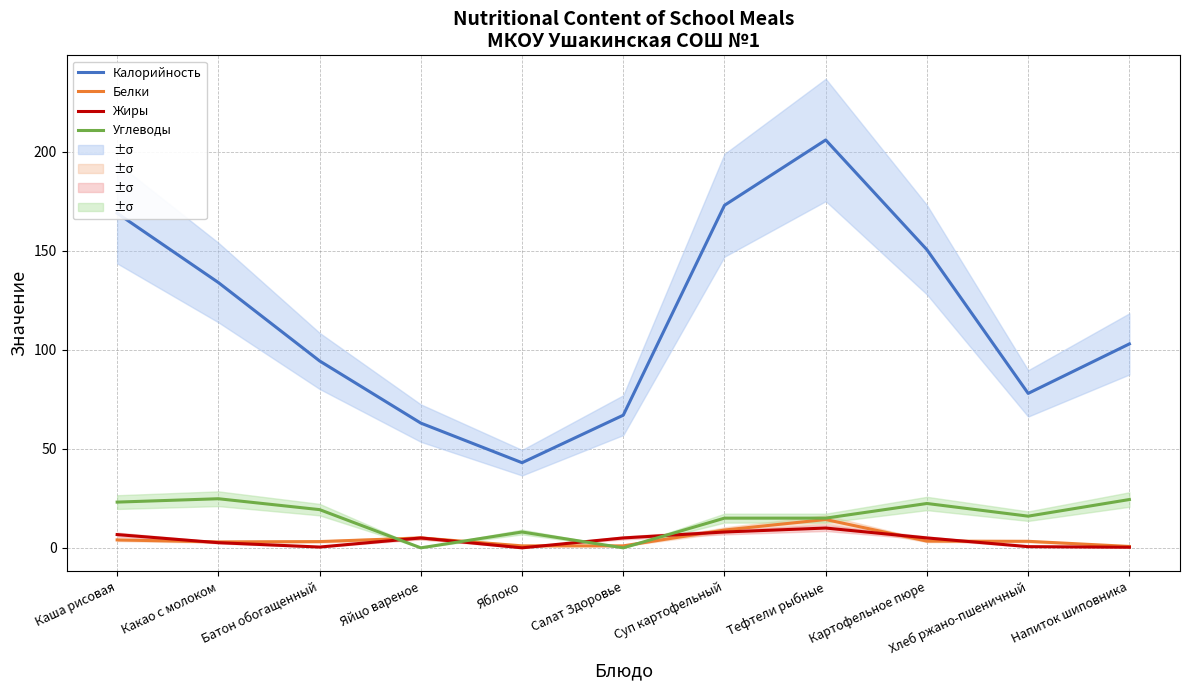

The value of Калорийность at Картофельное пюре is 150.6. True or false?

True